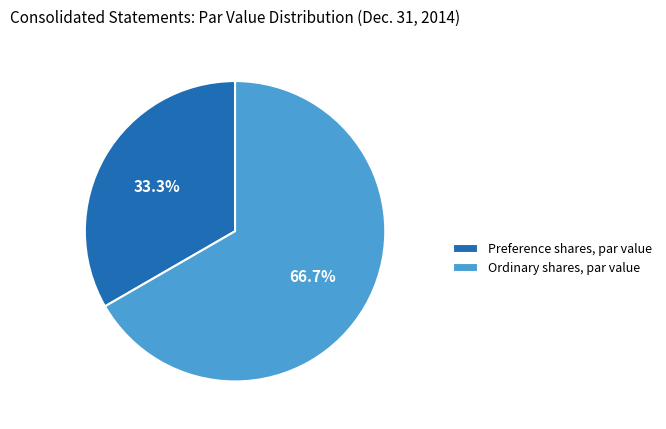

Is the sum of Ordinary shares, par value and Preference shares, par value greater than half?

Yes